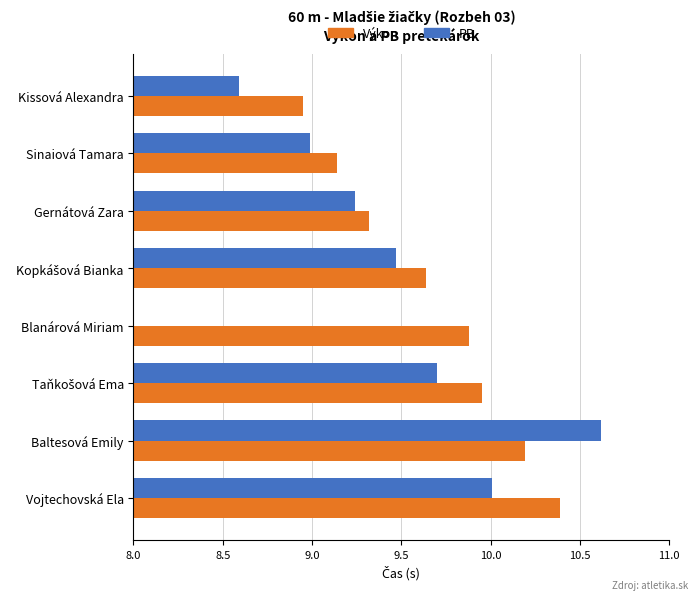

How many data points in Výkon are above 9?

7